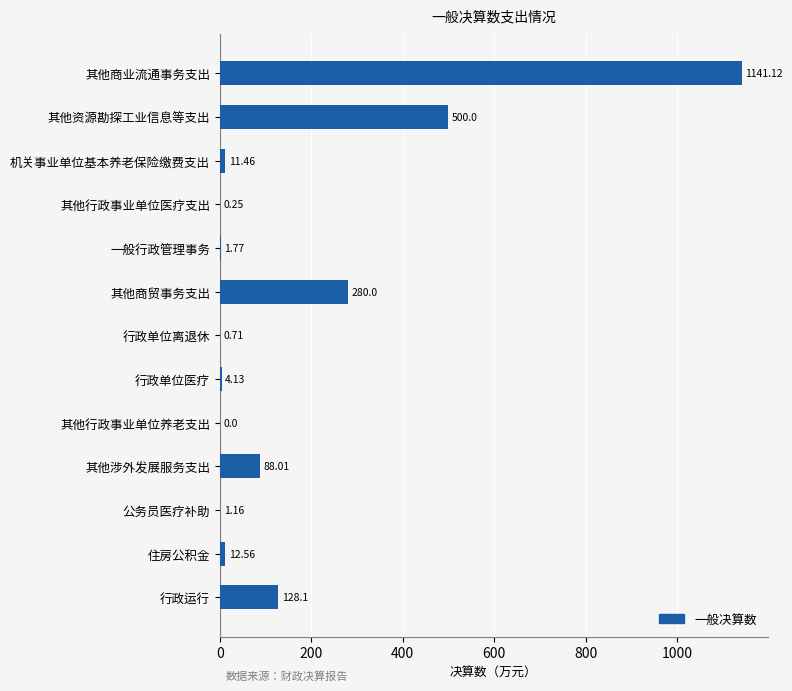

What is the change in value from 机关事业单位基本养老保险缴费支出 to 其他商业流通事务支出?

+1129.7